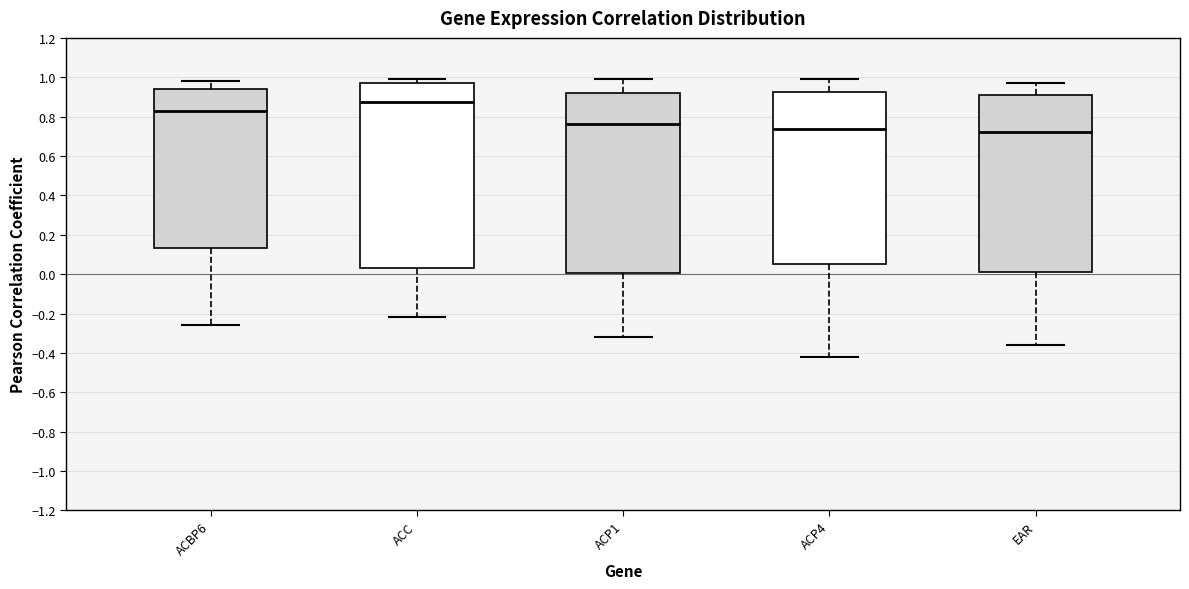

Reading left to right, transcribe this box plot: for each box, give where its median line is, the range the box spans, and where its two whiskers end, as read against the y-axis. The values are not printed on the chart, so give them approximately, as read against the axis.

ACBP6: median 0.84, box 0.14 to 0.94, whiskers -0.26 to 0.98
ACC: median 0.88, box 0.04 to 0.98, whiskers -0.22 to 1.00
ACP1: median 0.76, box 0.00 to 0.92, whiskers -0.32 to 1.00
ACP4: median 0.74, box 0.06 to 0.92, whiskers -0.42 to 1.00
EAR: median 0.72, box 0.02 to 0.90, whiskers -0.36 to 0.98